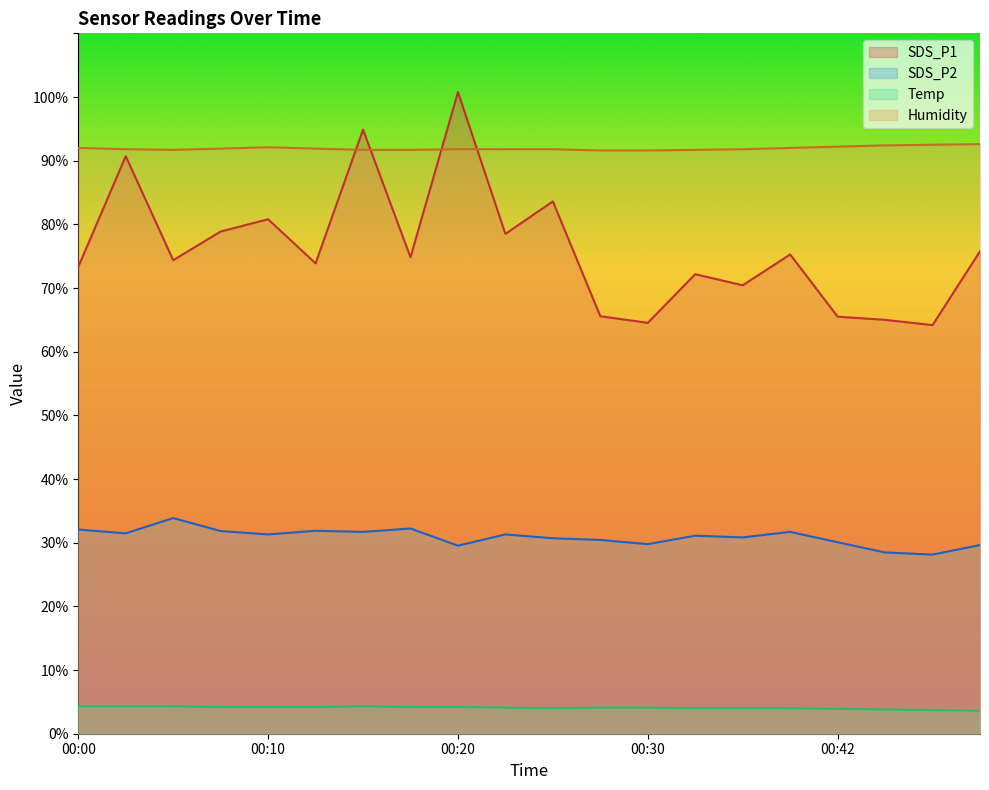

How many distinct data groups are displayed?

4